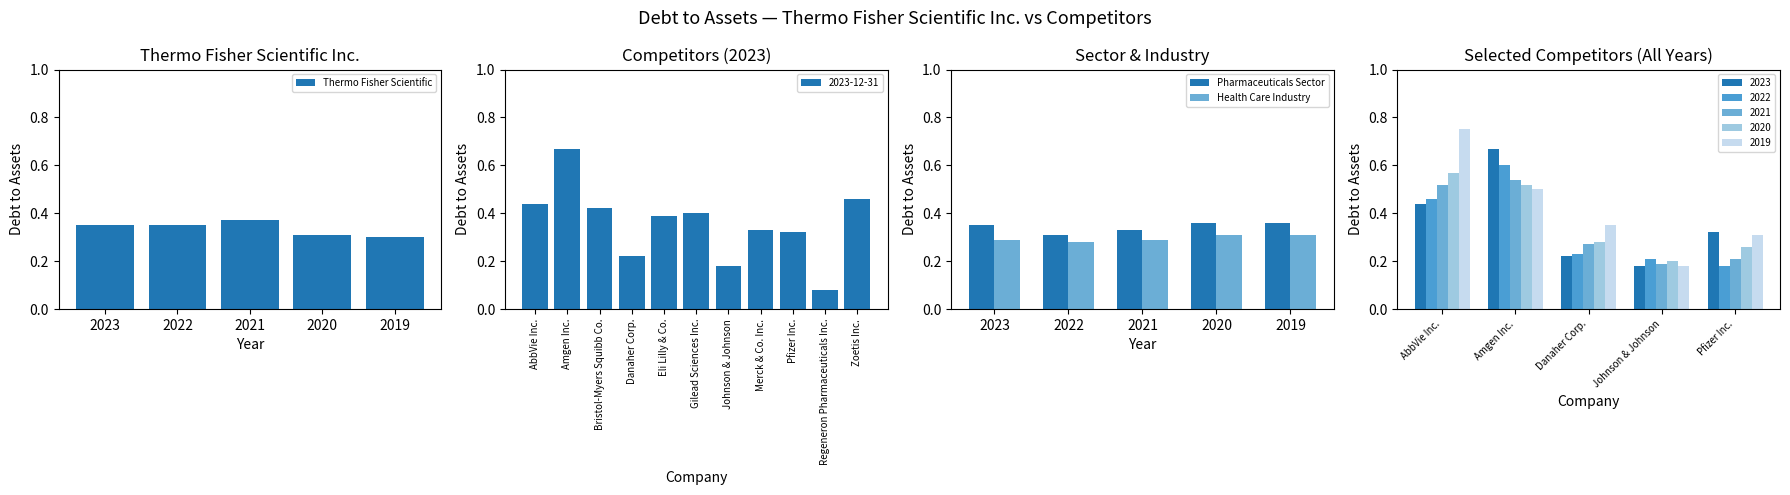

The Health Care Industry series shows 0.4 at 2021. True or false?

False